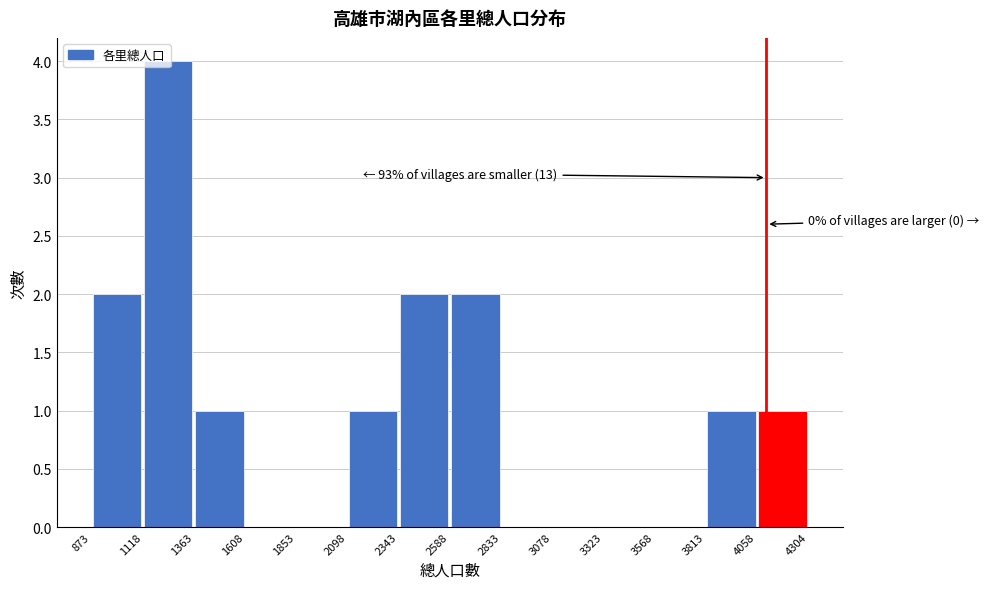

Over which range of the x-axis is the bar tallest?

1118 to 1363